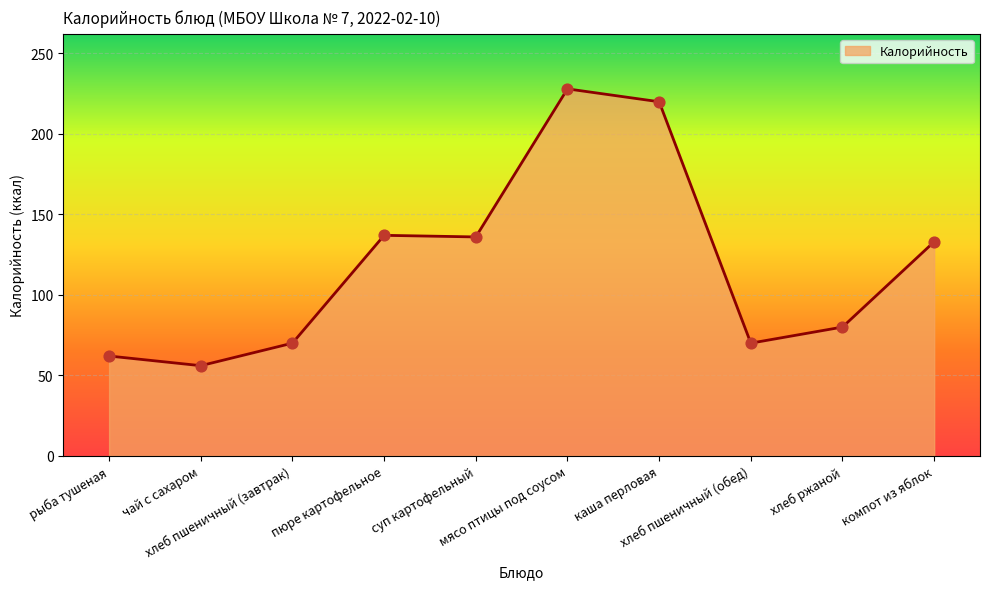

Which has a higher value, хлеб пшеничный (завтрак) or каша перловая?

каша перловая